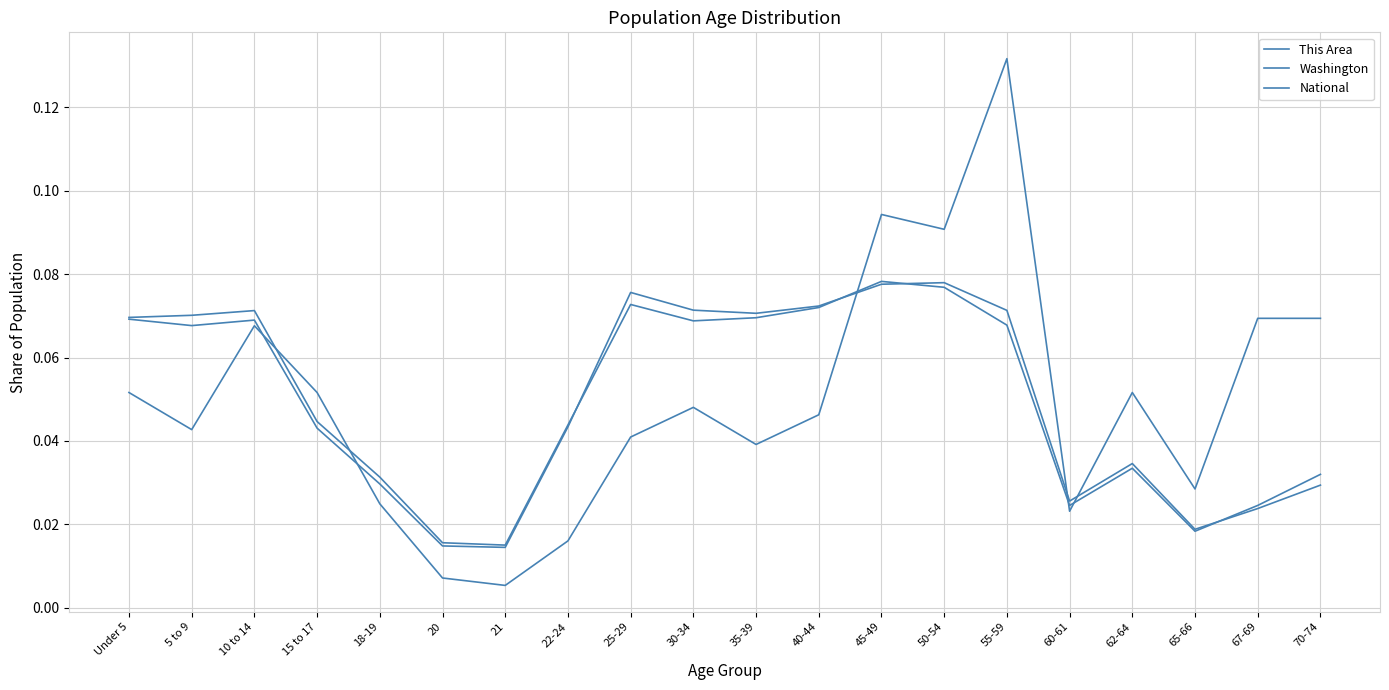

Rank the series at 18-19 from highest to lowest value.

National, Washington, This Area